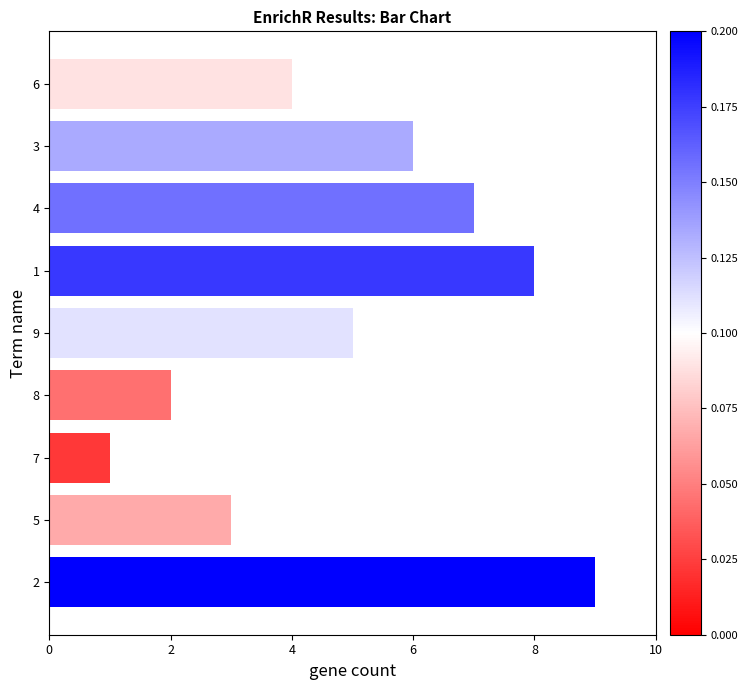

How many bars are there in total?

9